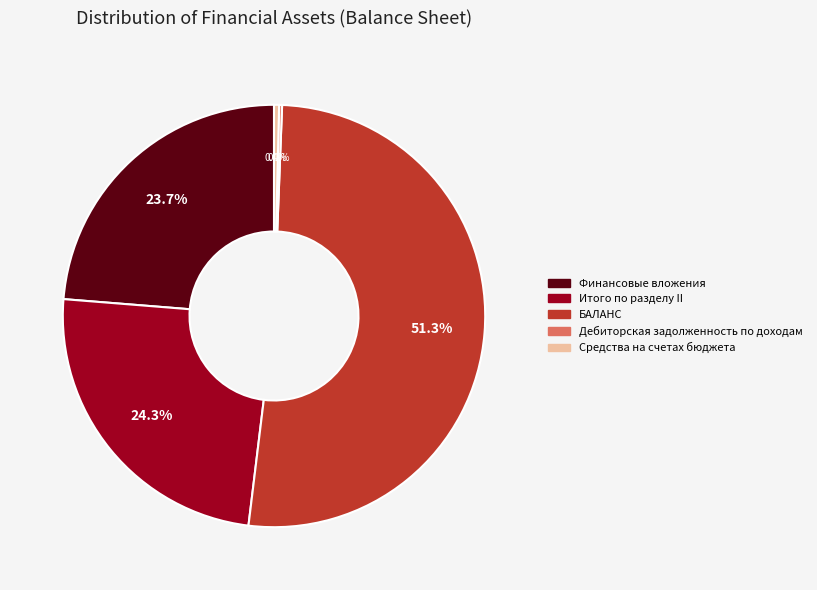

To the nearest percent, what portion does БАЛАНС represent?

51%